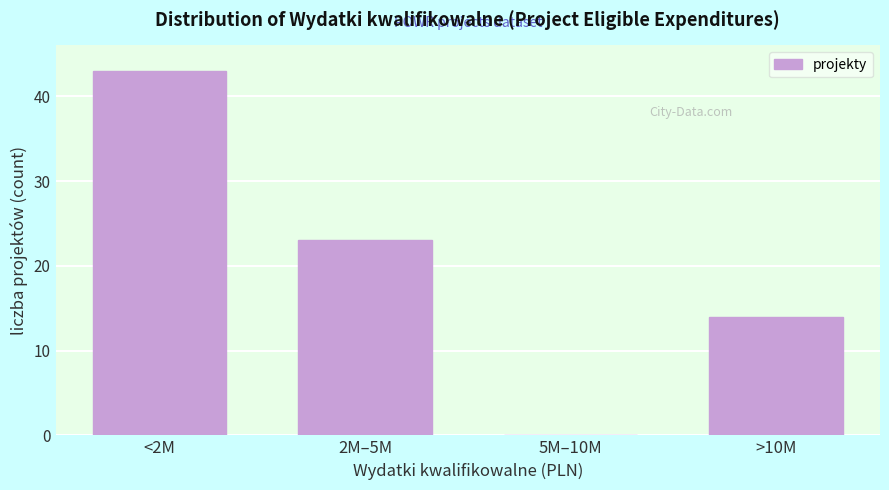

Reading left to right, transcribe all the data shown in this chart.

<2M=43	2M–5M=23	5M–10M=0	>10M=14